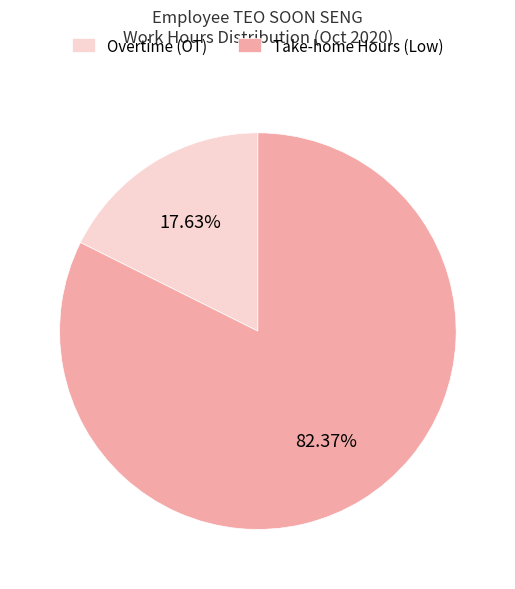

Which slice is the largest?

Take-home Hours (Low)